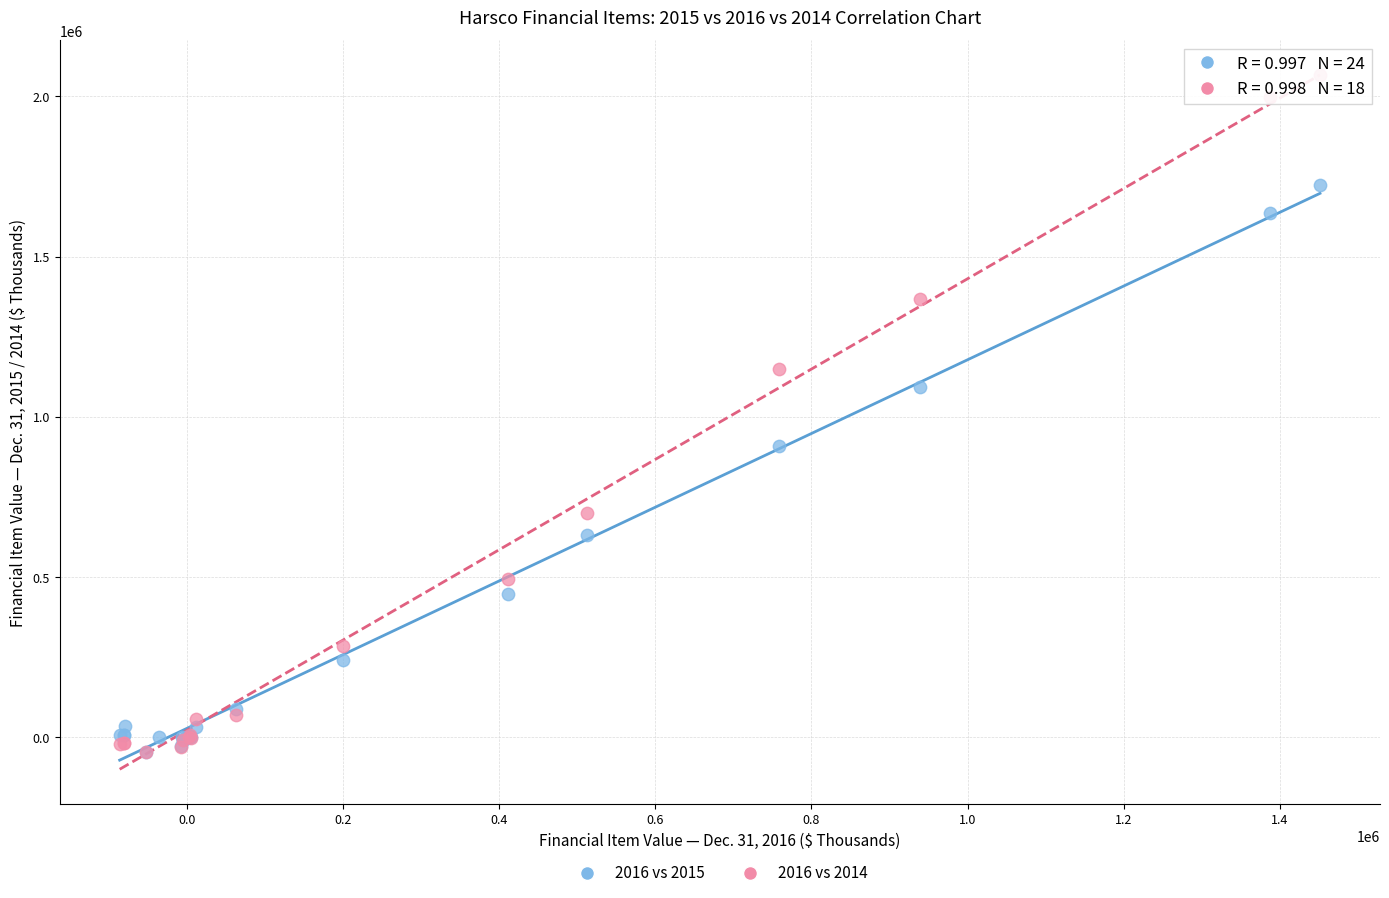

Which series has the largest Y range (max minus min)?

2016 vs 2014